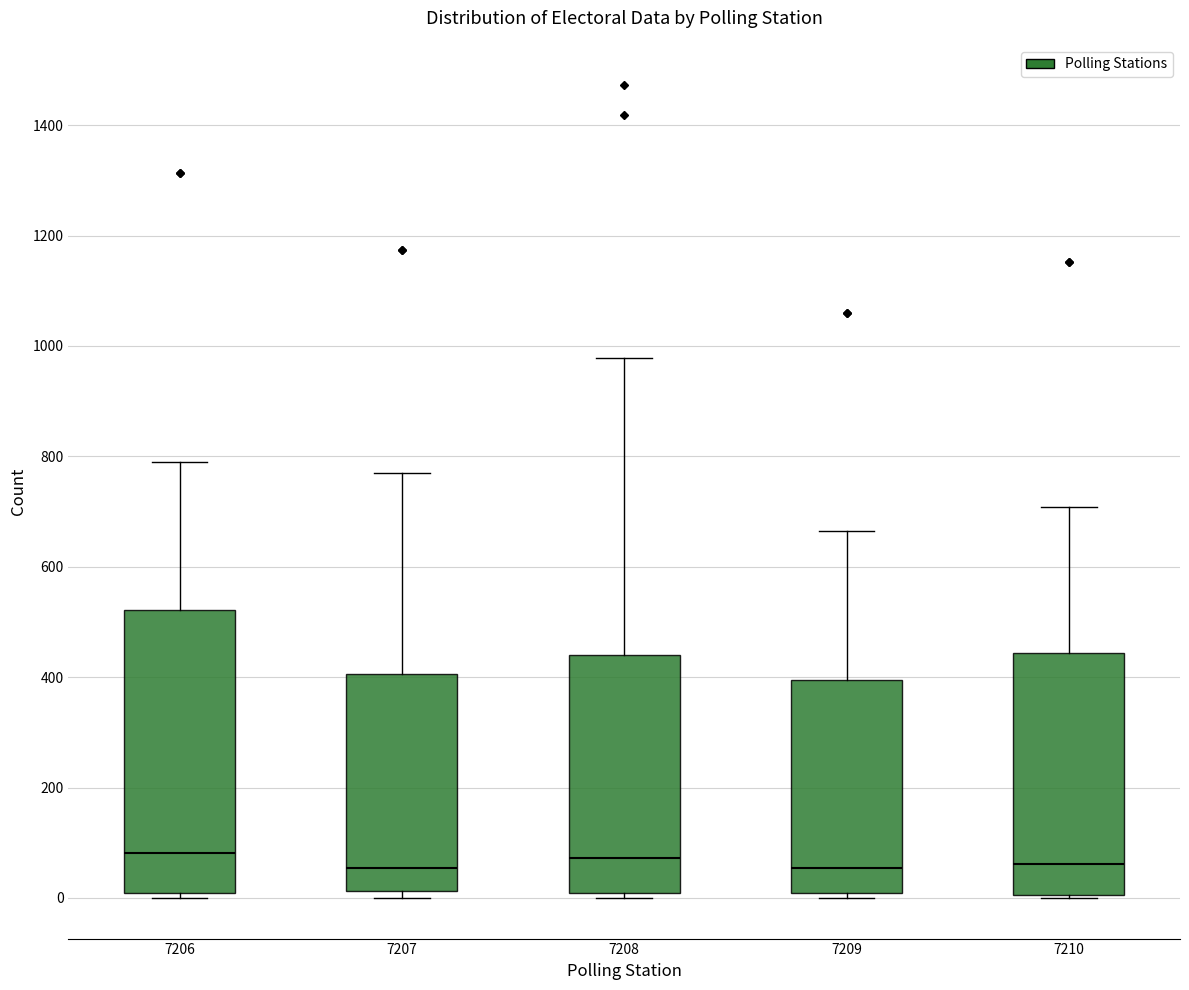

Reading left to right, read every box against the y-axis: the position of its median line, the range the box covers, and the ends of its whiskers. The values are not printed on the chart, so give them approximately, as read against the axis.

7206: median 80, box 0 to 520, whiskers 0 (just below the box's lower edge) to 800
7207: median 60, box 20 to 400, whiskers 0 to 760
7208: median 80, box 0 to 440, whiskers 0 (just below the box's lower edge) to 980
7209: median 60, box 0 to 400, whiskers 0 (just below the box's lower edge) to 660
7210: median 60, box 0 to 440, whiskers 0 to 700